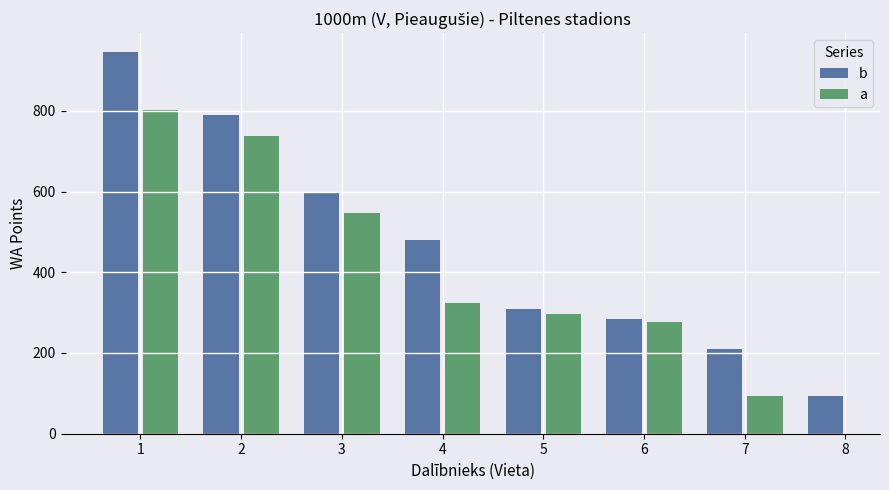

The value of b at 1 is 1498. True or false?

False